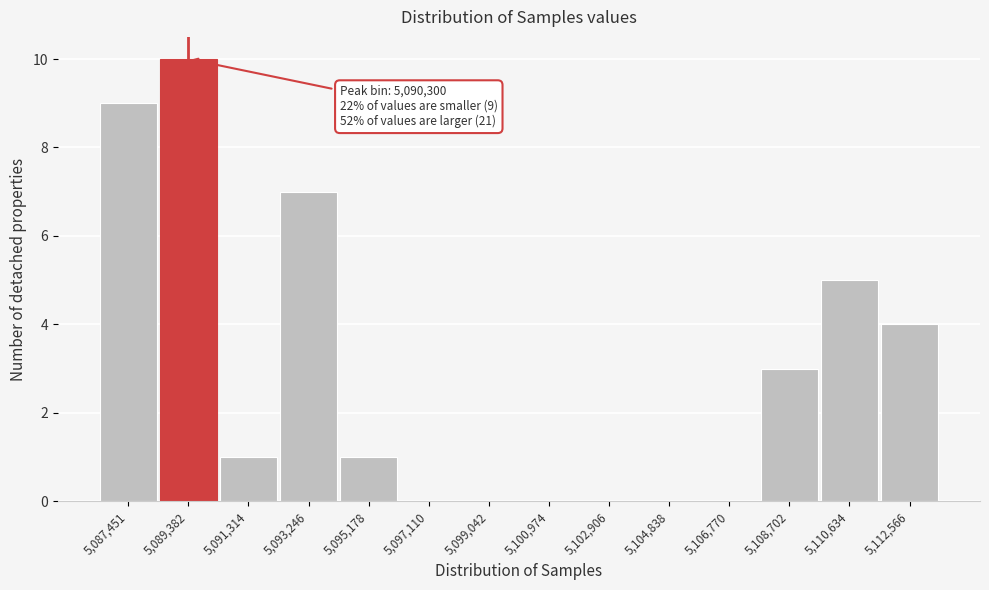

Reading left to right, transcribe all the data shown in this chart.

5,087,451=9	5,089,382=10	5,091,314=1	5,093,246=7	5,095,178=1	5,097,110=0	5,099,042=0	5,100,974=0	5,102,906=0	5,104,838=0	5,106,770=0	5,108,702=3	5,110,634=5	5,112,566=4